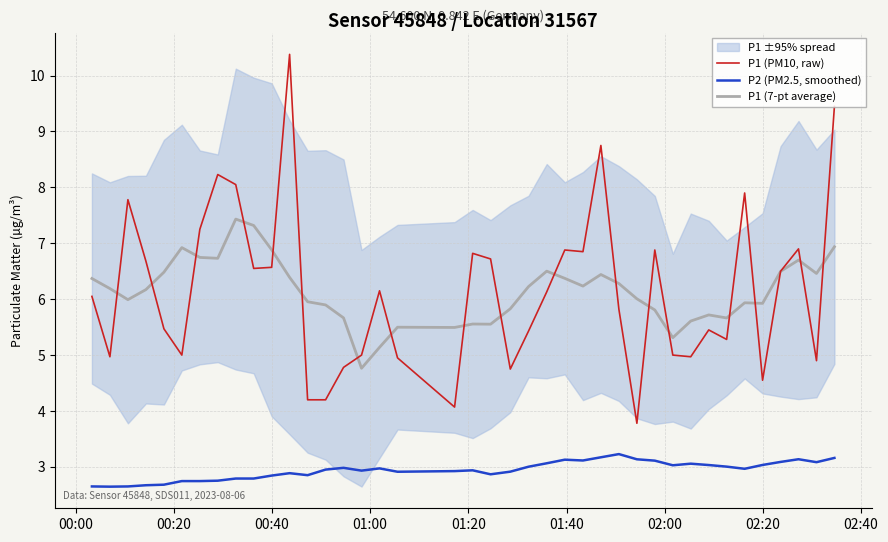

At how many categories does at least one series exceed 5?

39